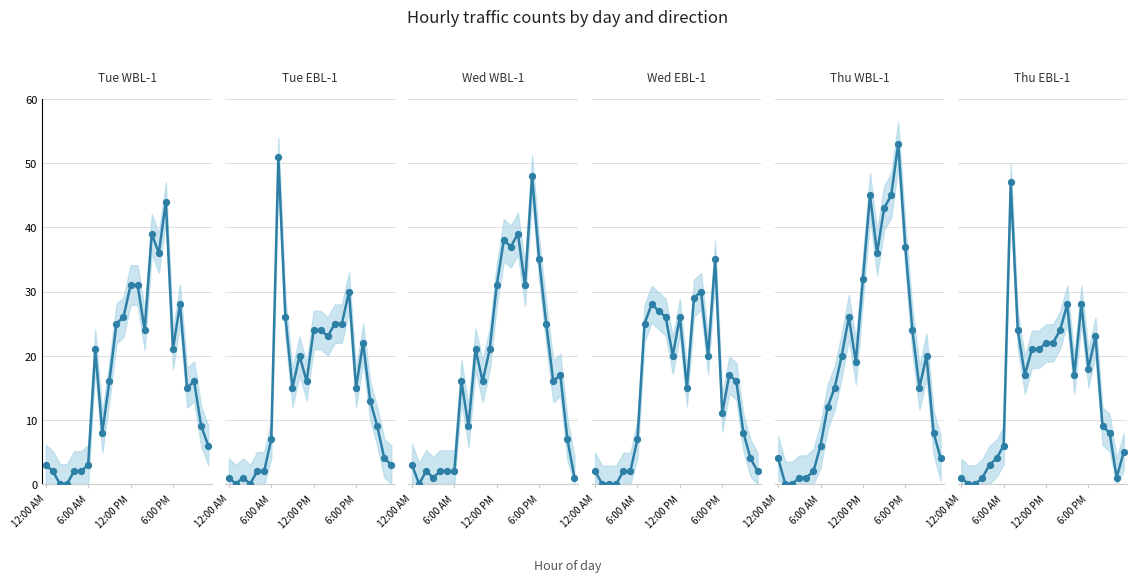

What are all the series names shown in the legend?

Tue WBL-1, Tue EBL-1, Wed WBL-1, Wed EBL-1, Thu WBL-1, Thu EBL-1